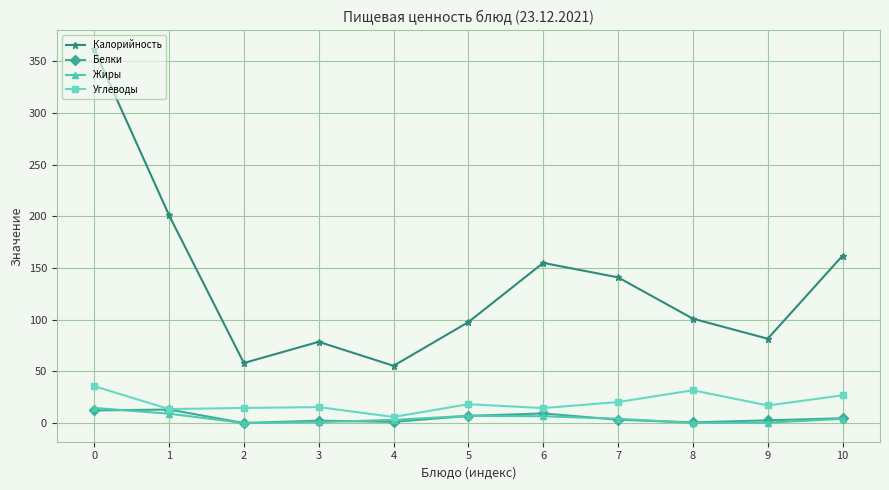

The value of Калорийность at 4 is 33.6. True or false?

False